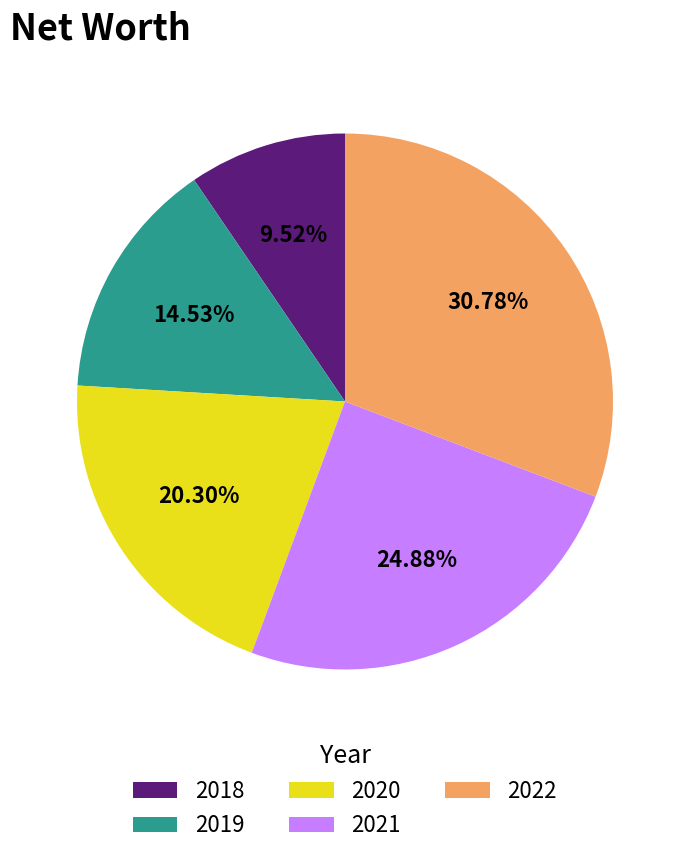

Does any single category account for the majority?

No